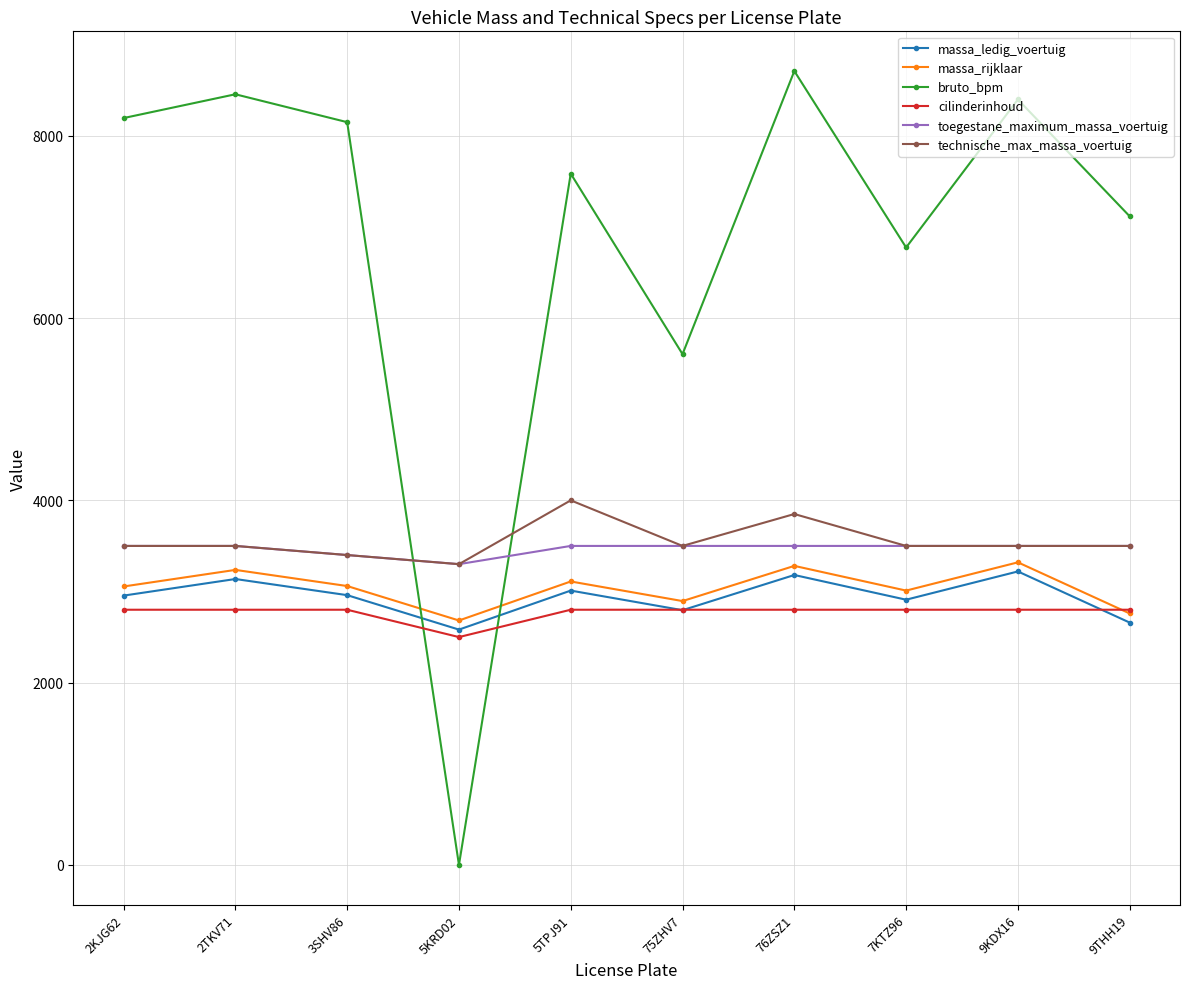

What position from the left is 2KJG62?

1